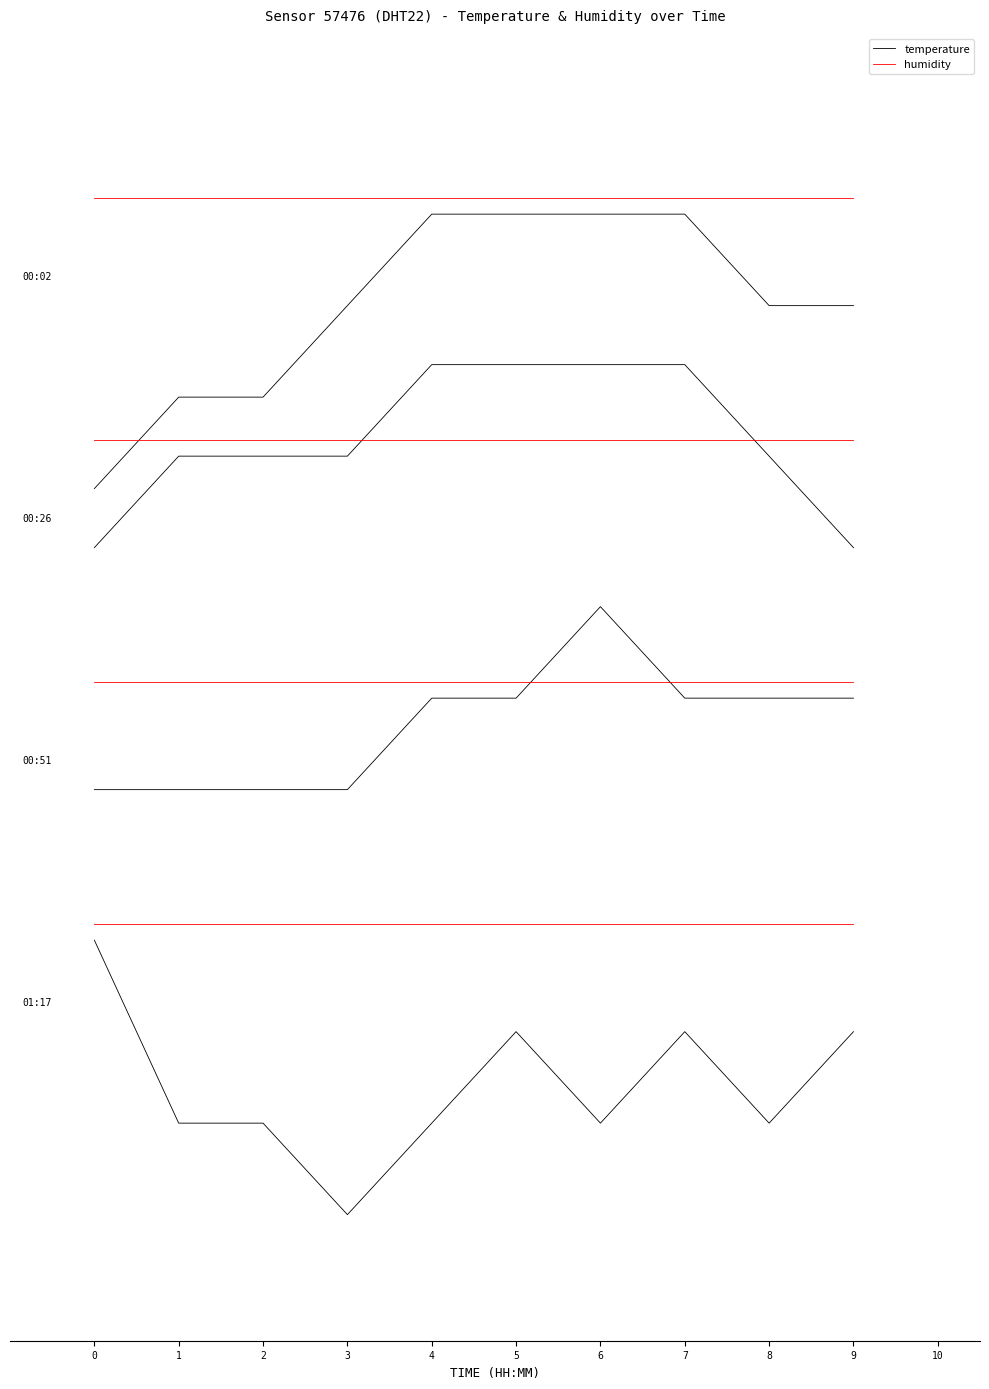

Is this an area chart (filled region under the line)?

No